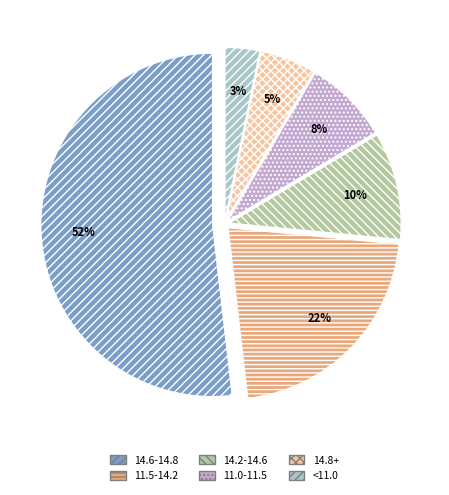

How many slices are in this pie chart?

6